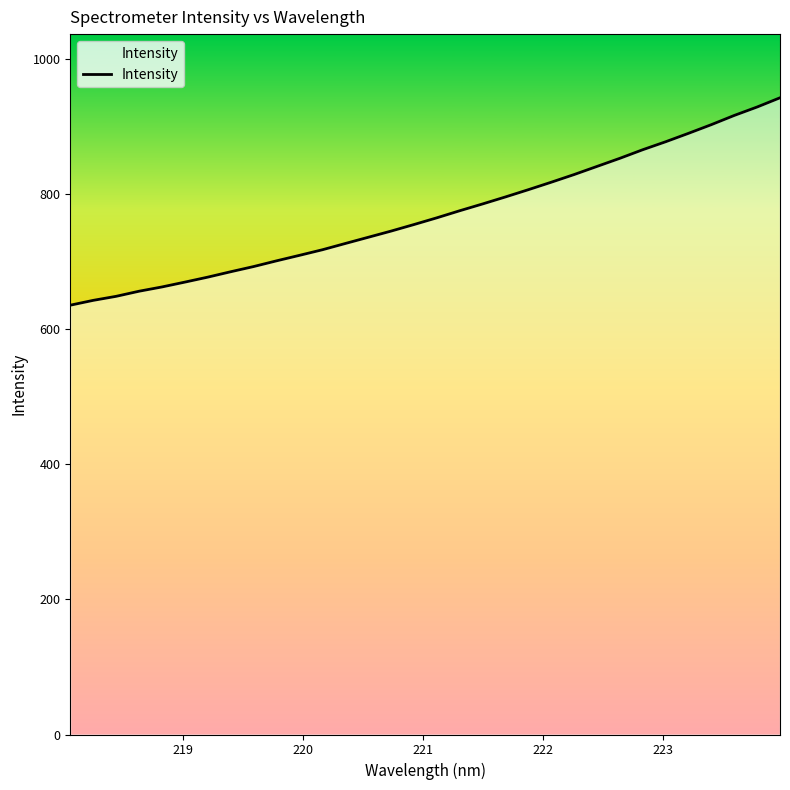

What is the minimum value shown in the chart?

635.3